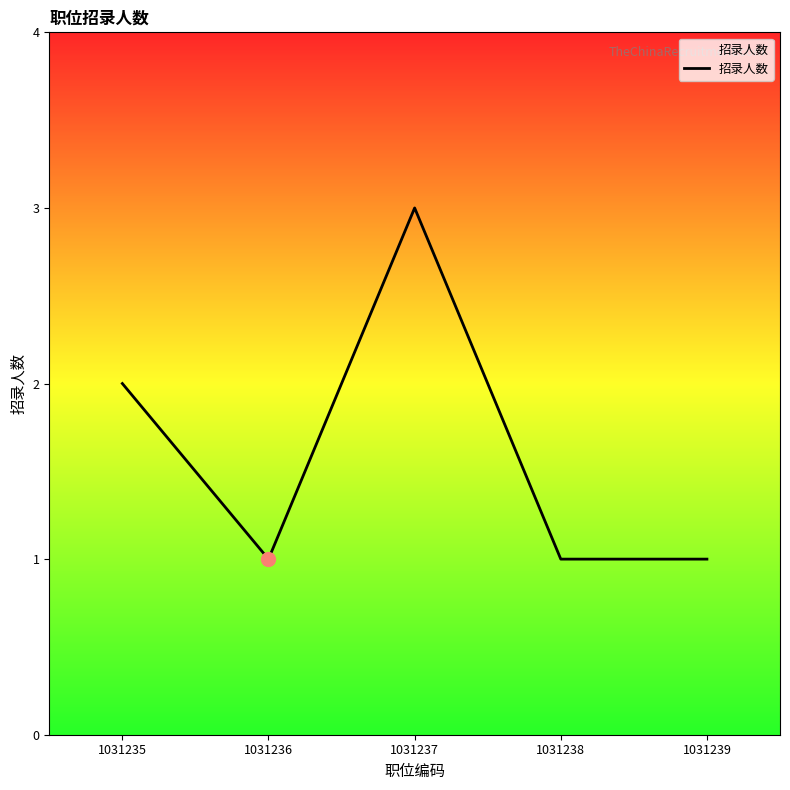

What is the maximum value shown in the chart?

3